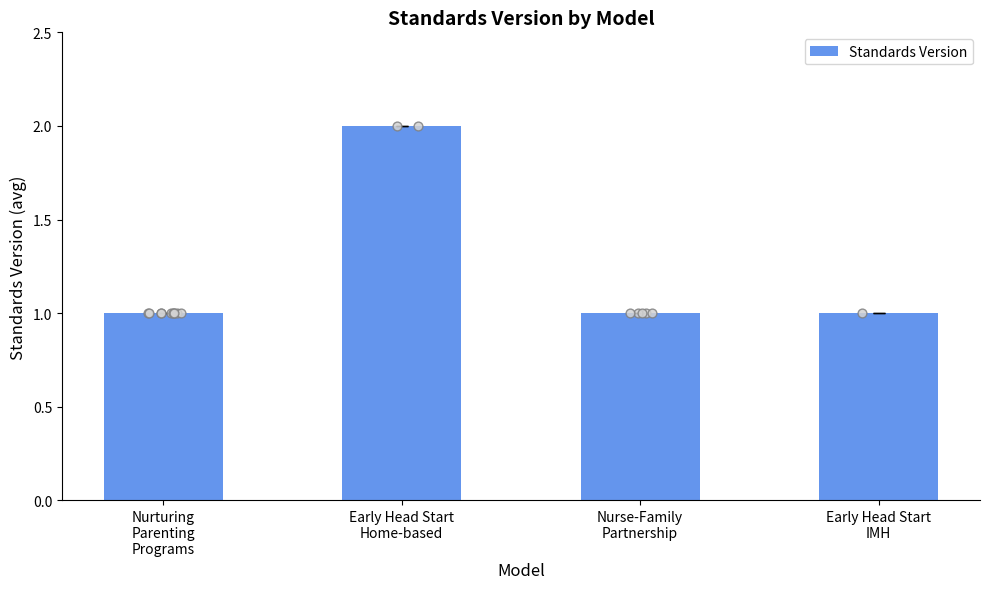

What is the ratio of the value at Early Head Start
IMH to the value at Early Head Start
Home-based?

0.5